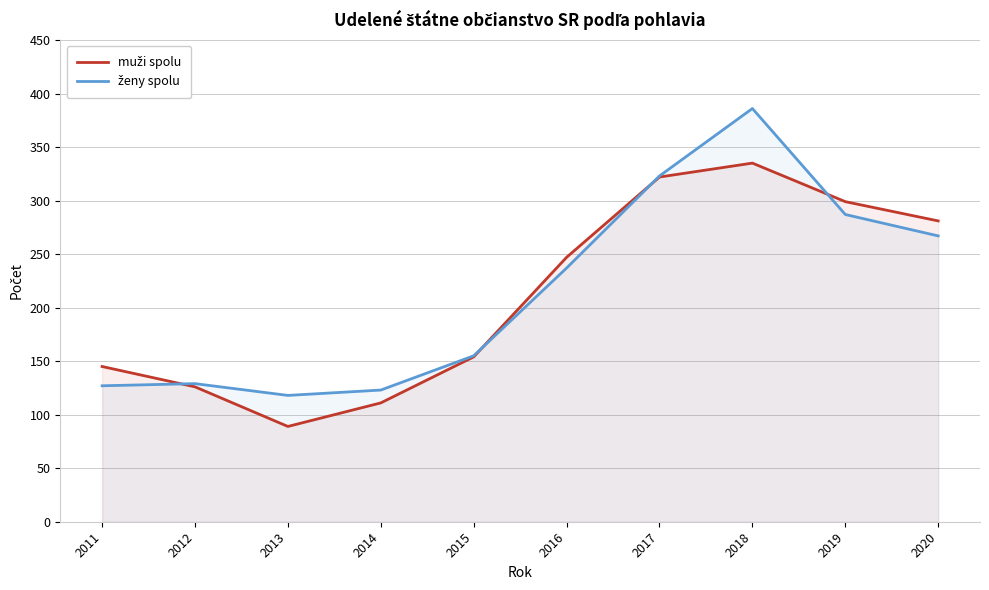

What are all the series names shown in the legend?

muži spolu, ženy spolu